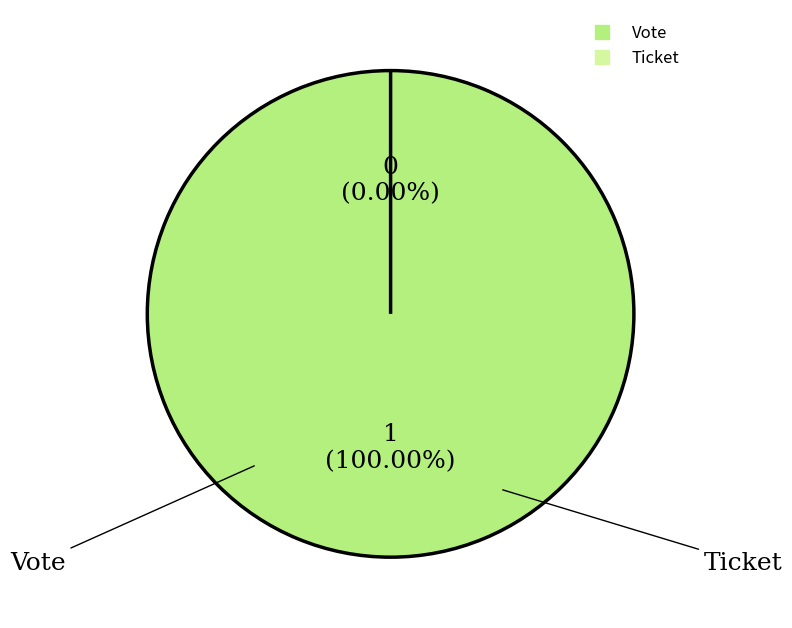

Count the number of slices in the pie.

2